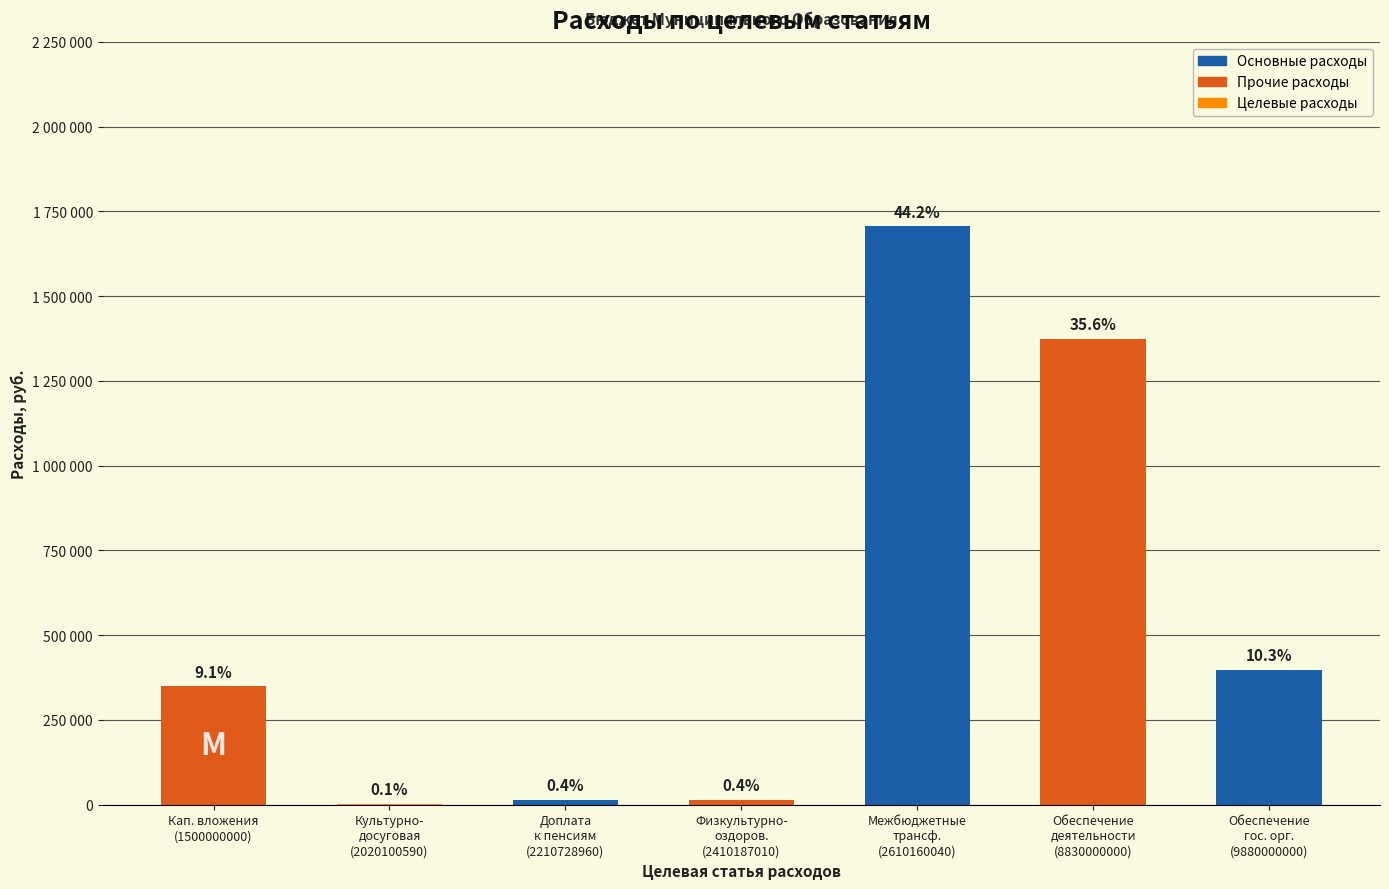

Are the bars horizontal?

No